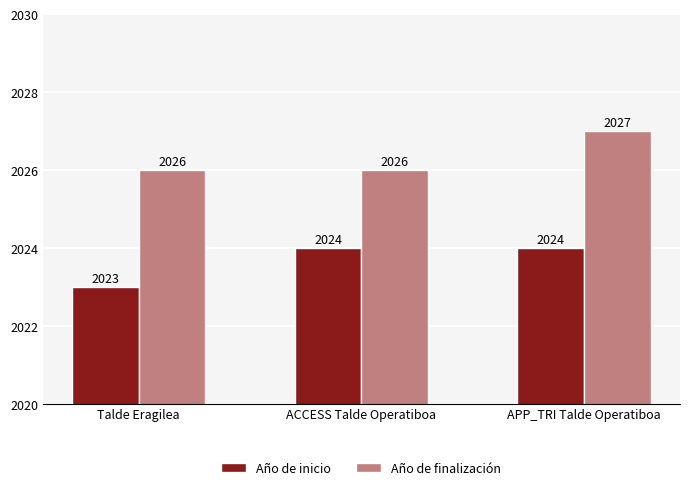

Which category has the highest value in the Año de finalización series?

APP_TRI Talde Operatiboa